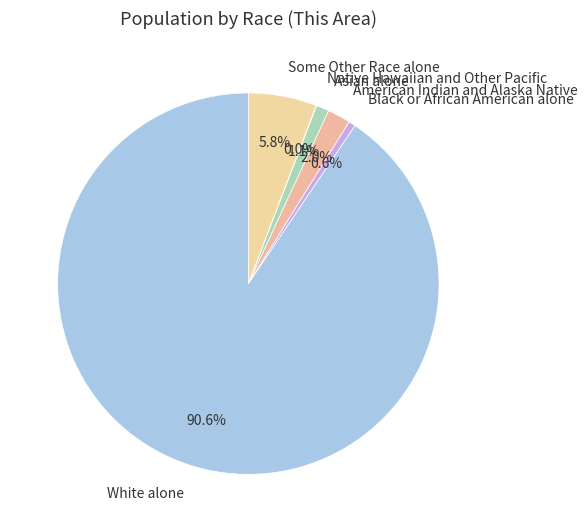

What is the majority slice?

White alone